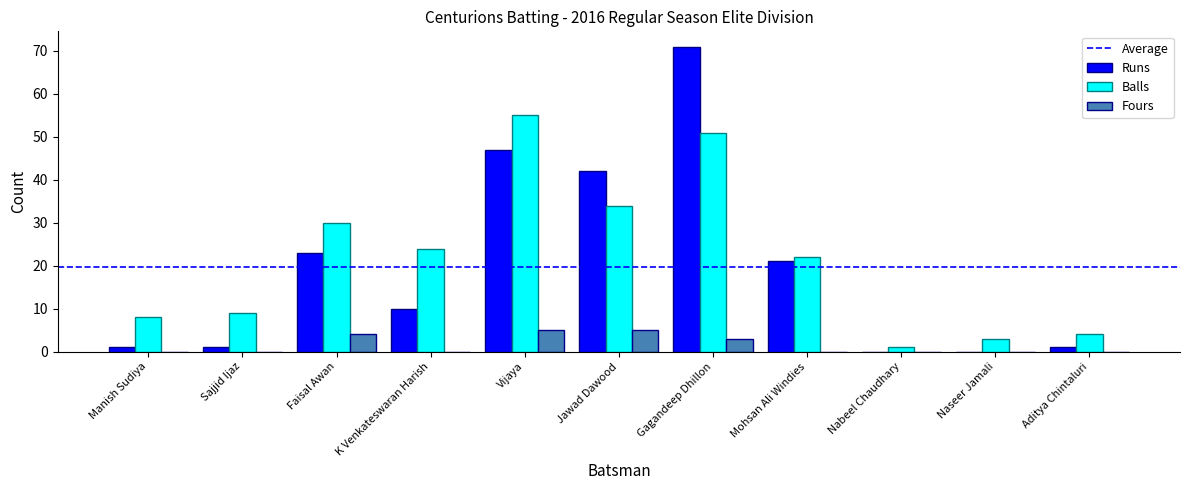

Which category has the highest value in the Runs series?

Gagandeep Dhillon